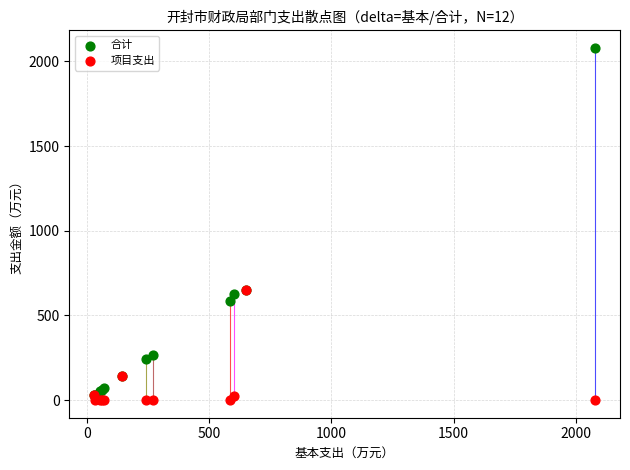

In the 项目支出 series, what Y value is closest to 326?

145.0